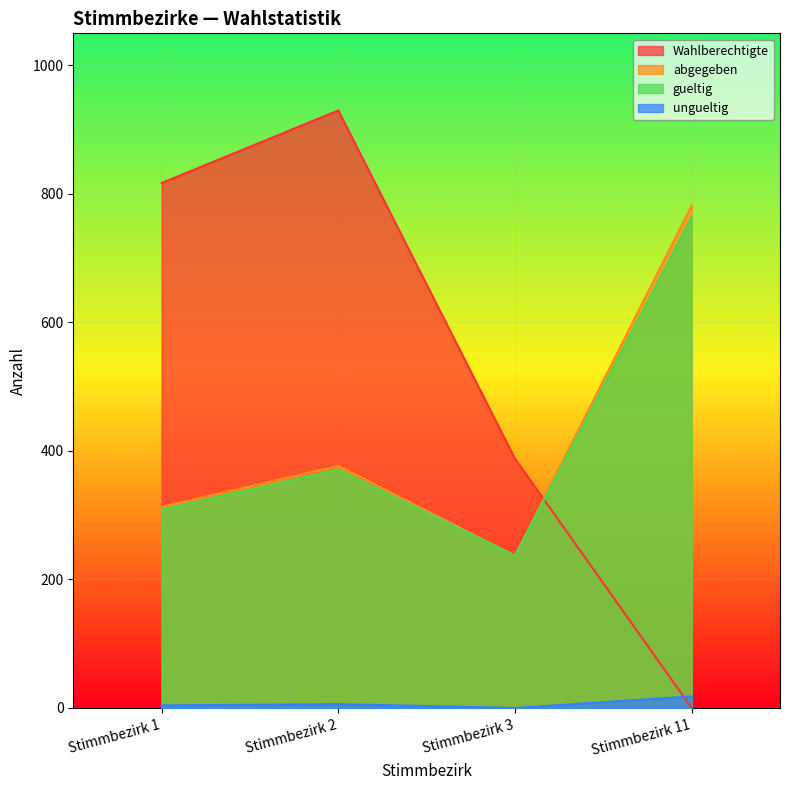

How many interior local valleys does the gueltig series have?

1